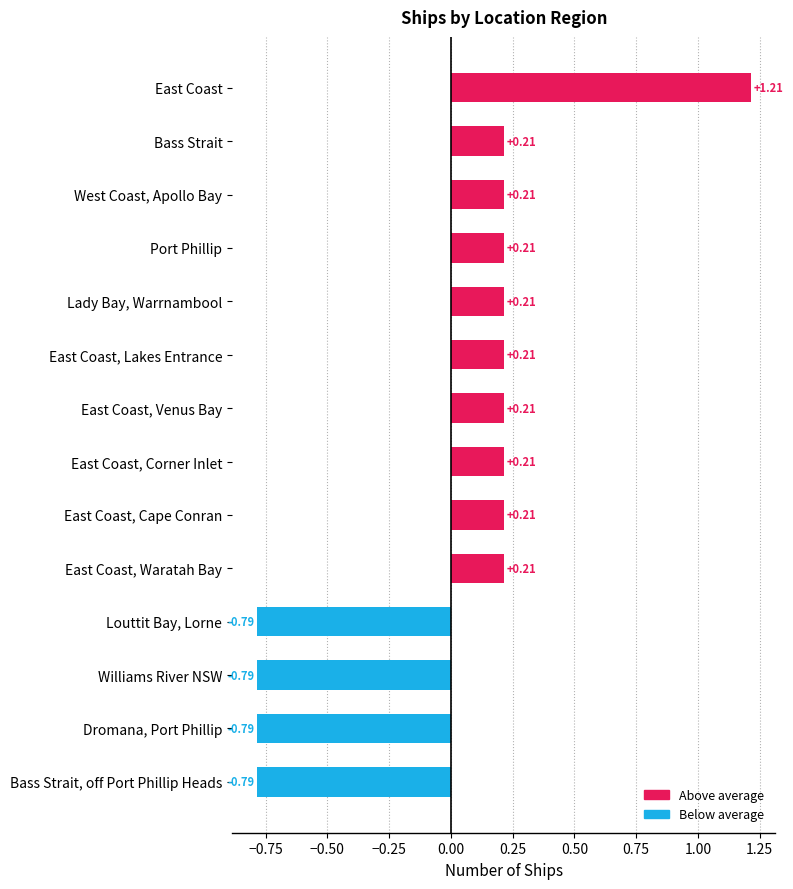

What is the label of the 7th bar from the bottom?

East Coast, Corner Inlet